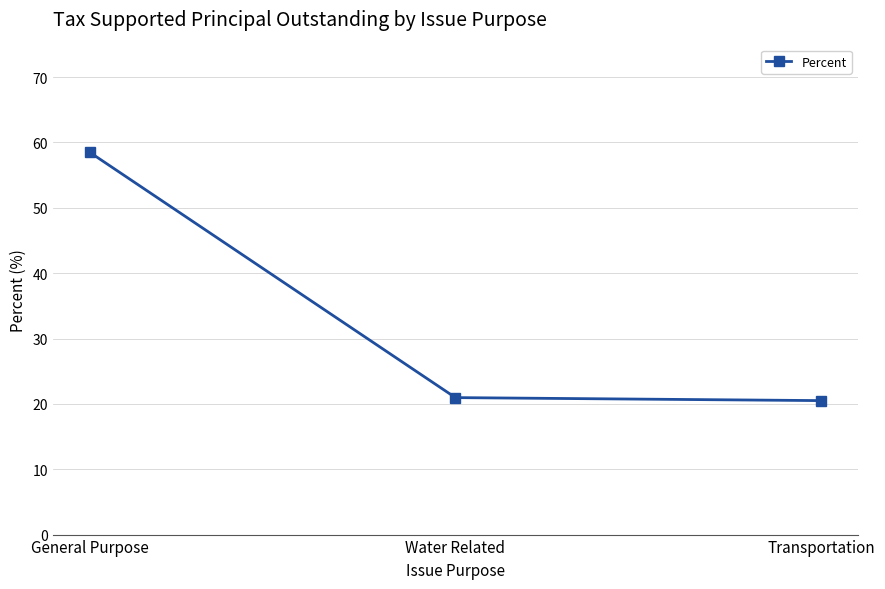

Is it true that the value at Transportation is 20.5?

True